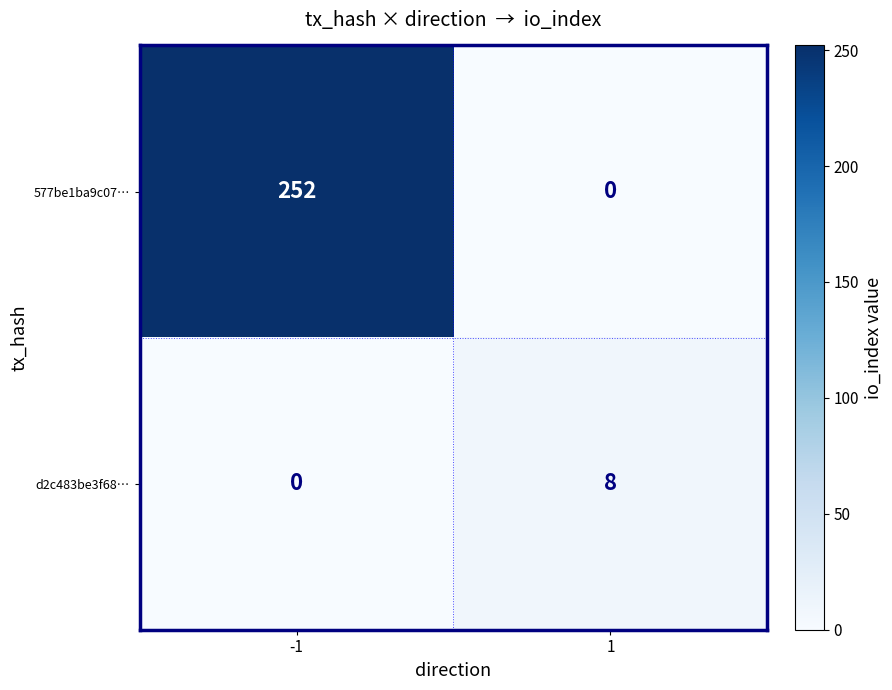

What is the difference between the maximum and minimum values in the d2c483be3f68… series?

8